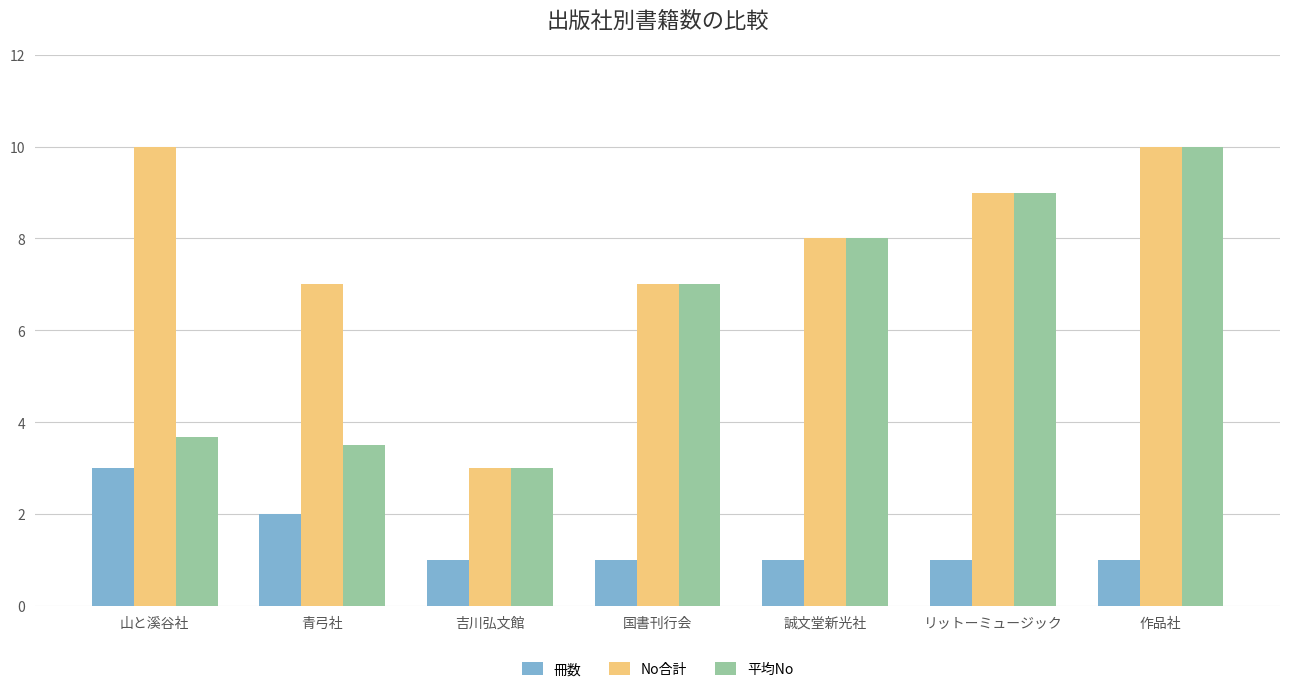

List the series in order of their overall mean, highest first.

No合計, 平均No, 冊数